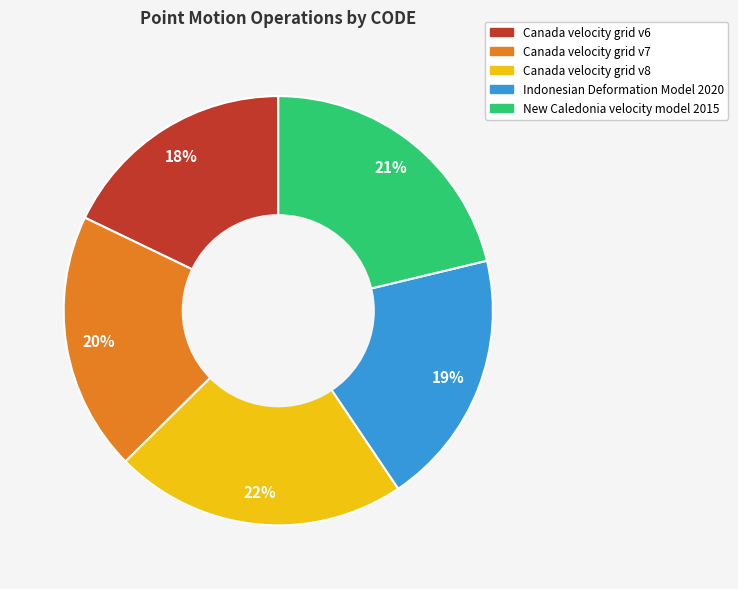

Do Canada velocity grid v8 and Canada velocity grid v7 together represent more than half of the pie?

No